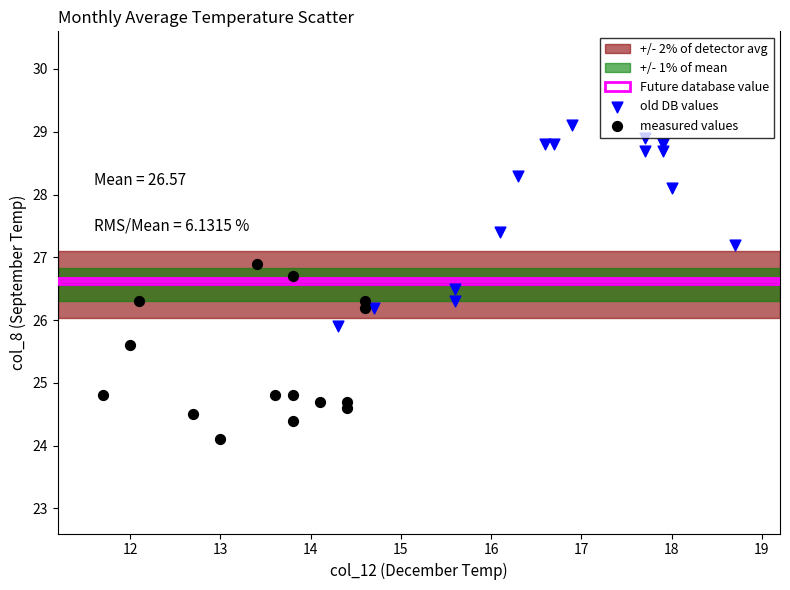

Which series reaches the minimum Y coordinate?

measured values